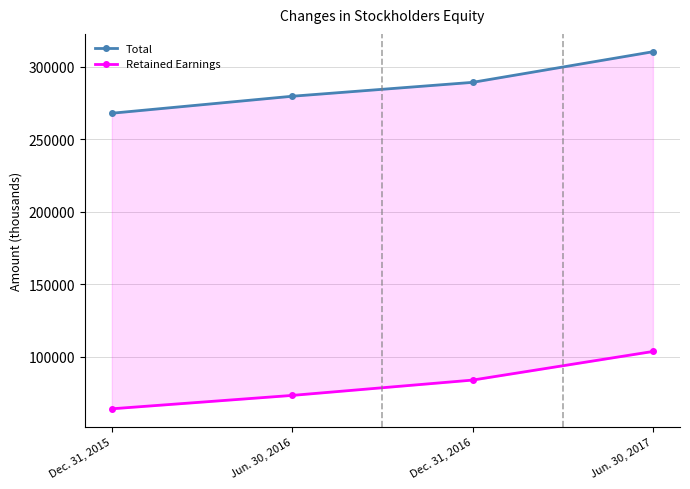

What is the total value across all series at Jun. 30, 2016?

353103